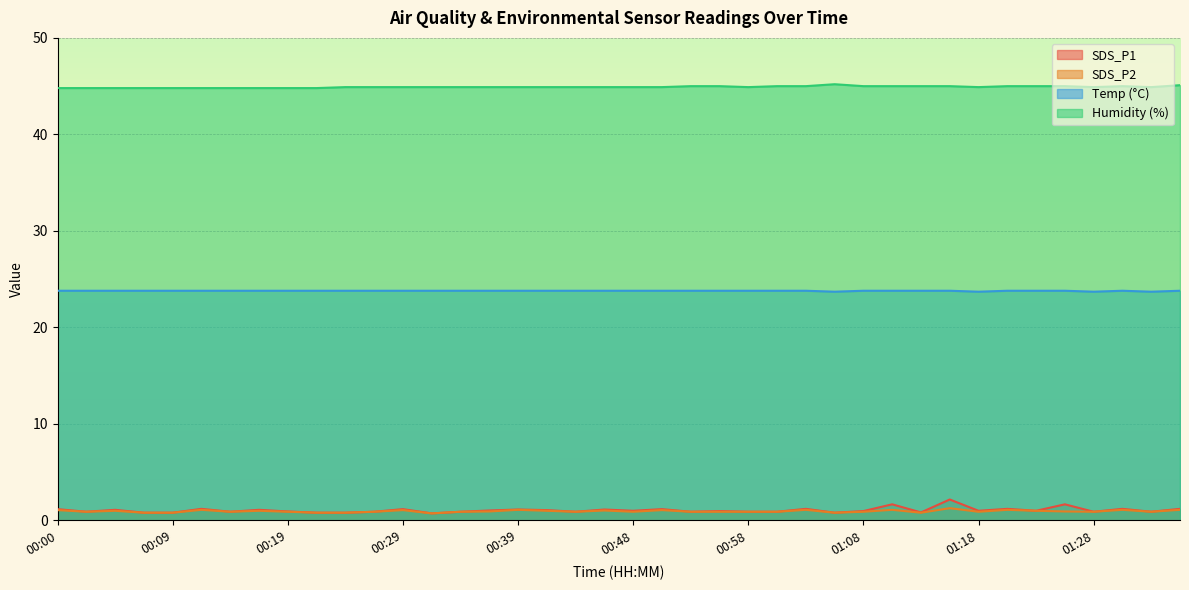

What is the value of the Humidity point at the 38th from the left?

45.0